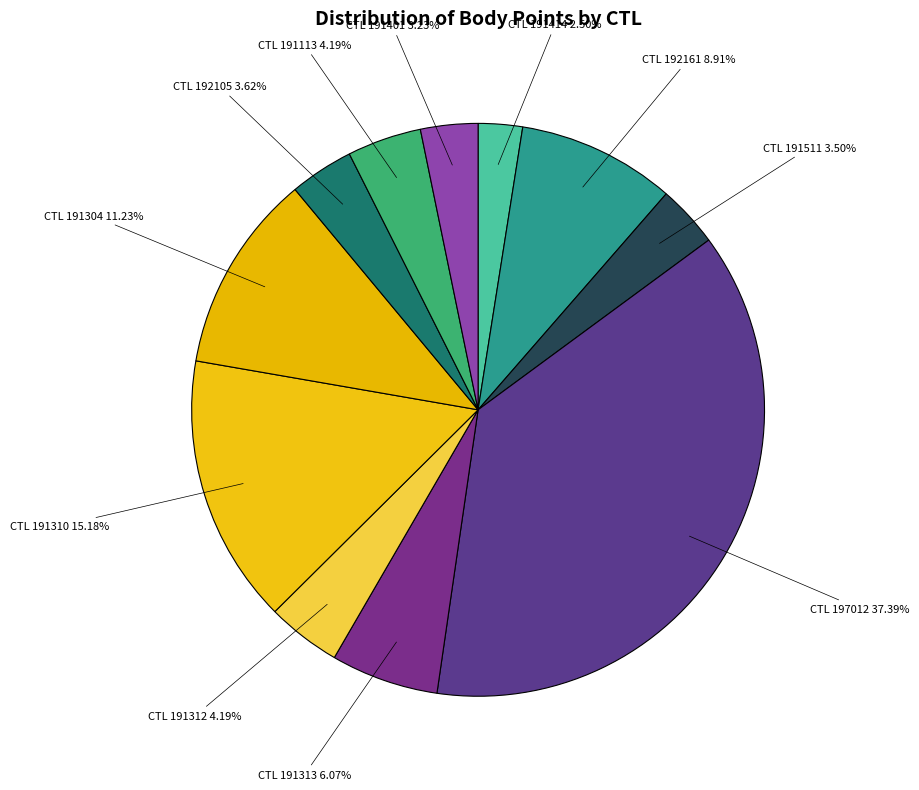

Is there any slice that represents more than half of the pie?

No